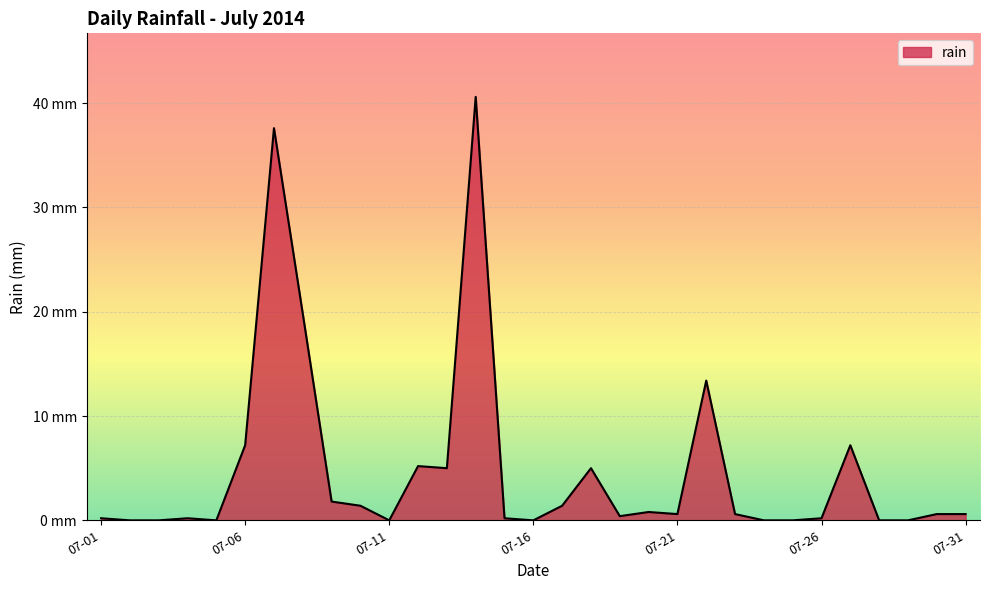

Does the chart display data point markers on the line(s)?

No